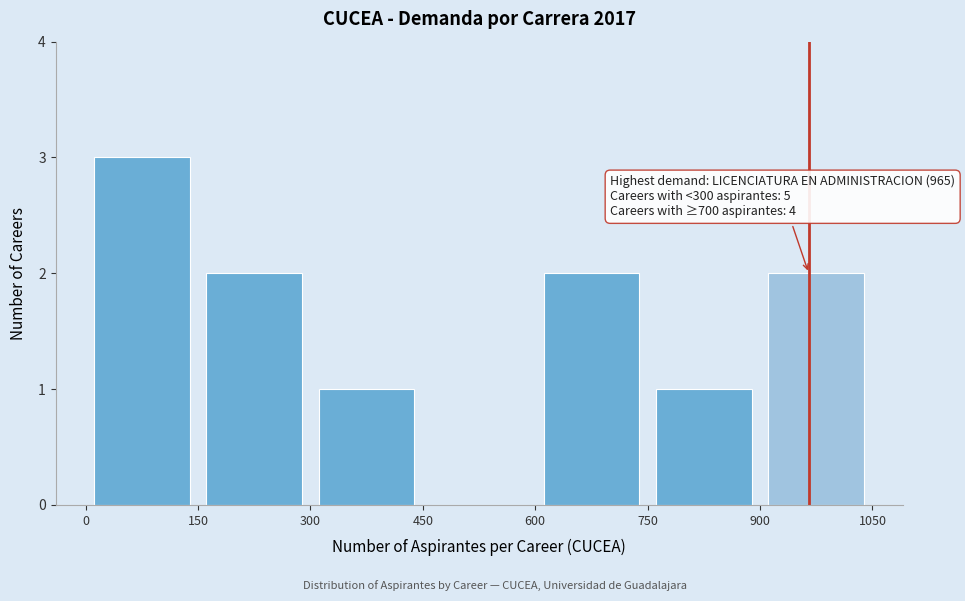

Which range on the x-axis has the tallest bar?

0 to 150